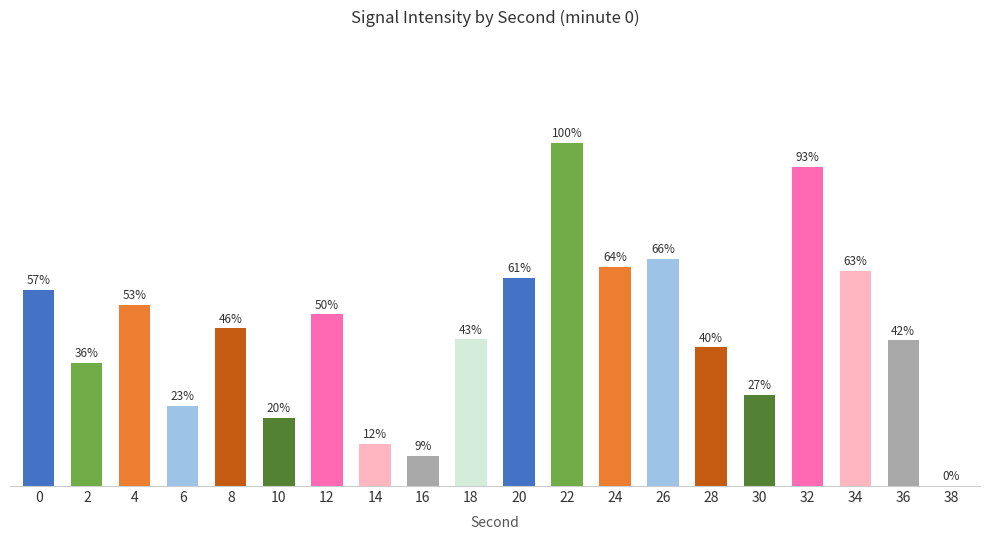

Are the bars horizontal?

No